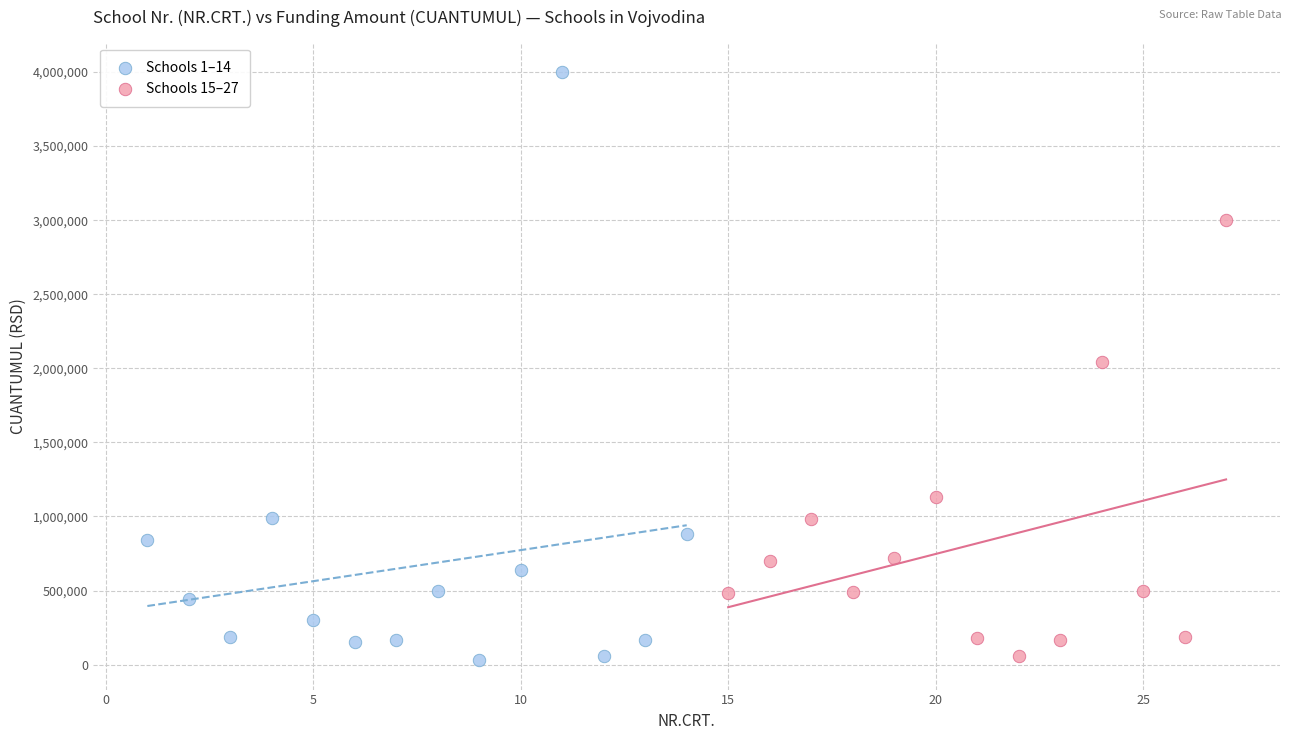

What are all the series names shown in the legend?

Schools 1–14, Schools 15–27